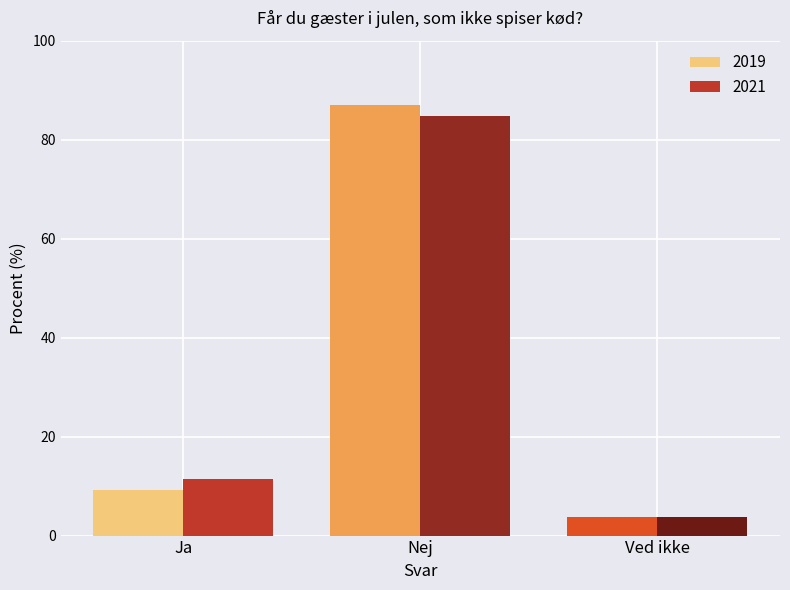

Reading left to right, what are all the values shown in this chart?

2019: Ja=9.2	Nej=87.0	Ved ikke=3.8
2021: Ja=11.5	Nej=84.8	Ved ikke=3.7